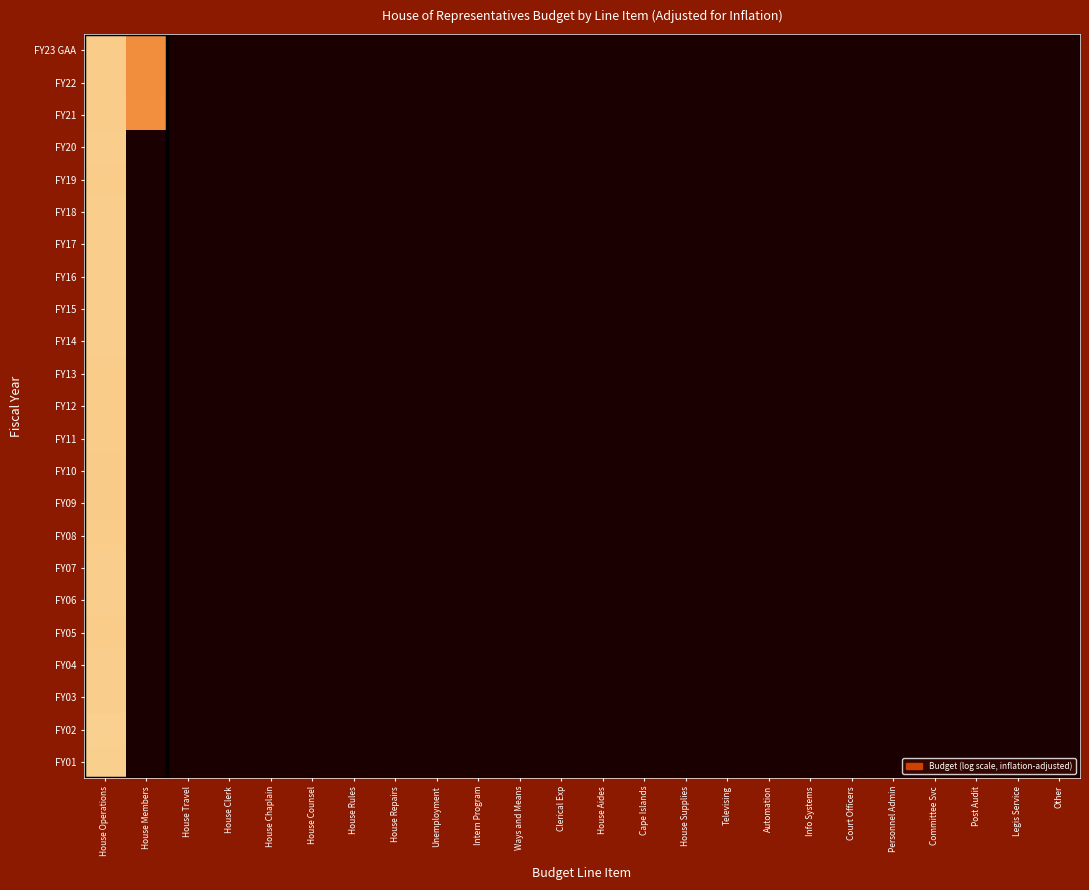

Reading left to right, extract all data points from this chart.

FY23 GAA: House Operations=17.6	House Members=13.6	House Travel=0.0	House Clerk=0.0	House Chaplain=0.0	House Counsel=0.0	House Rules=0.0	House Repairs=0.0	Unemployment=0.0	Intern Program=0.0	Ways and Means=0.0	Clerical Exp=0.0	House Aides=0.0	Cape Islands=0.0	House Supplies=0.0	Televising=0.0	Automation=0.0	Info Systems=0.0	Court Officers=0.0	Personnel Admin=0.0	Committee Svc=0.0	Post Audit=0.0	Legis Service=0.0	Other=0.0
FY22: House Operations=17.6	House Members=13.6	House Travel=0.0	House Clerk=0.0	House Chaplain=0.0	House Counsel=0.0	House Rules=0.0	House Repairs=0.0	Unemployment=0.0	Intern Program=0.0	Ways and Means=0.0	Clerical Exp=0.0	House Aides=0.0	Cape Islands=0.0	House Supplies=0.0	Televising=0.0	Automation=0.0	Info Systems=0.0	Court Officers=0.0	Personnel Admin=0.0	Committee Svc=0.0	Post Audit=0.0	Legis Service=0.0	Other=0.0
FY21: House Operations=17.7	House Members=13.7	House Travel=0.0	House Clerk=0.0	House Chaplain=0.0	House Counsel=0.0	House Rules=0.0	House Repairs=0.0	Unemployment=0.0	Intern Program=0.0	Ways and Means=0.0	Clerical Exp=0.0	House Aides=0.0	Cape Islands=0.0	House Supplies=0.0	Televising=0.0	Automation=0.0	Info Systems=0.0	Court Officers=0.0	Personnel Admin=0.0	Committee Svc=0.0	Post Audit=0.0	Legis Service=0.0	Other=0.0
FY20: House Operations=17.7	House Members=0.0	House Travel=0.0	House Clerk=0.0	House Chaplain=0.0	House Counsel=0.0	House Rules=0.0	House Repairs=0.0	Unemployment=0.0	Intern Program=0.0	Ways and Means=0.0	Clerical Exp=0.0	House Aides=0.0	Cape Islands=0.0	House Supplies=0.0	Televising=0.0	Automation=0.0	Info Systems=0.0	Court Officers=0.0	Personnel Admin=0.0	Committee Svc=0.0	Post Audit=0.0	Legis Service=0.0	Other=0.0
FY19: House Operations=17.7	House Members=0.0	House Travel=0.0	House Clerk=0.0	House Chaplain=0.0	House Counsel=0.0	House Rules=0.0	House Repairs=0.0	Unemployment=0.0	Intern Program=0.0	Ways and Means=0.0	Clerical Exp=0.0	House Aides=0.0	Cape Islands=0.0	House Supplies=0.0	Televising=0.0	Automation=0.0	Info Systems=0.0	Court Officers=0.0	Personnel Admin=0.0	Committee Svc=0.0	Post Audit=0.0	Legis Service=0.0	Other=0.0
FY18: House Operations=17.7	House Members=0.0	House Travel=0.0	House Clerk=0.0	House Chaplain=0.0	House Counsel=0.0	House Rules=0.0	House Repairs=0.0	Unemployment=0.0	Intern Program=0.0	Ways and Means=0.0	Clerical Exp=0.0	House Aides=0.0	Cape Islands=0.0	House Supplies=0.0	Televising=0.0	Automation=0.0	Info Systems=0.0	Court Officers=0.0	Personnel Admin=0.0	Committee Svc=0.0	Post Audit=0.0	Legis Service=0.0	Other=0.0
FY17: House Operations=17.7	House Members=0.0	House Travel=0.0	House Clerk=0.0	House Chaplain=0.0	House Counsel=0.0	House Rules=0.0	House Repairs=0.0	Unemployment=0.0	Intern Program=0.0	Ways and Means=0.0	Clerical Exp=0.0	House Aides=0.0	Cape Islands=0.0	House Supplies=0.0	Televising=0.0	Automation=0.0	Info Systems=0.0	Court Officers=0.0	Personnel Admin=0.0	Committee Svc=0.0	Post Audit=0.0	Legis Service=0.0	Other=0.0
FY16: House Operations=17.7	House Members=0.0	House Travel=0.0	House Clerk=0.0	House Chaplain=0.0	House Counsel=0.0	House Rules=0.0	House Repairs=0.0	Unemployment=0.0	Intern Program=0.0	Ways and Means=0.0	Clerical Exp=0.0	House Aides=0.0	Cape Islands=0.0	House Supplies=0.0	Televising=0.0	Automation=0.0	Info Systems=0.0	Court Officers=0.0	Personnel Admin=0.0	Committee Svc=0.0	Post Audit=0.0	Legis Service=0.0	Other=0.0
FY15: House Operations=17.7	House Members=0.0	House Travel=0.0	House Clerk=0.0	House Chaplain=0.0	House Counsel=0.0	House Rules=0.0	House Repairs=0.0	Unemployment=0.0	Intern Program=0.0	Ways and Means=0.0	Clerical Exp=0.0	House Aides=0.0	Cape Islands=0.0	House Supplies=0.0	Televising=0.0	Automation=0.0	Info Systems=0.0	Court Officers=0.0	Personnel Admin=0.0	Committee Svc=0.0	Post Audit=0.0	Legis Service=0.0	Other=0.0
FY14: House Operations=17.7	House Members=0.0	House Travel=0.0	House Clerk=0.0	House Chaplain=0.0	House Counsel=0.0	House Rules=0.0	House Repairs=0.0	Unemployment=0.0	Intern Program=0.0	Ways and Means=0.0	Clerical Exp=0.0	House Aides=0.0	Cape Islands=0.0	House Supplies=0.0	Televising=0.0	Automation=0.0	Info Systems=0.0	Court Officers=0.0	Personnel Admin=0.0	Committee Svc=0.0	Post Audit=0.0	Legis Service=0.0	Other=0.0
FY13: House Operations=17.6	House Members=0.0	House Travel=0.0	House Clerk=0.0	House Chaplain=0.0	House Counsel=0.0	House Rules=0.0	House Repairs=0.0	Unemployment=0.0	Intern Program=0.0	Ways and Means=0.0	Clerical Exp=0.0	House Aides=0.0	Cape Islands=0.0	House Supplies=0.0	Televising=0.0	Automation=0.0	Info Systems=0.0	Court Officers=0.0	Personnel Admin=0.0	Committee Svc=0.0	Post Audit=0.0	Legis Service=0.0	Other=0.0
FY12: House Operations=17.7	House Members=0.0	House Travel=0.0	House Clerk=0.0	House Chaplain=0.0	House Counsel=0.0	House Rules=0.0	House Repairs=0.0	Unemployment=0.0	Intern Program=0.0	Ways and Means=0.0	Clerical Exp=0.0	House Aides=0.0	Cape Islands=0.0	House Supplies=0.0	Televising=0.0	Automation=0.0	Info Systems=0.0	Court Officers=0.0	Personnel Admin=0.0	Committee Svc=0.0	Post Audit=0.0	Legis Service=0.0	Other=0.0
FY11: House Operations=17.6	House Members=0.0	House Travel=0.0	House Clerk=0.0	House Chaplain=0.0	House Counsel=0.0	House Rules=0.0	House Repairs=0.0	Unemployment=0.0	Intern Program=0.0	Ways and Means=0.0	Clerical Exp=0.0	House Aides=0.0	Cape Islands=0.0	House Supplies=0.0	Televising=0.0	Automation=0.0	Info Systems=0.0	Court Officers=0.0	Personnel Admin=0.0	Committee Svc=0.0	Post Audit=0.0	Legis Service=0.0	Other=0.0
FY10: House Operations=17.5	House Members=0.0	House Travel=0.0	House Clerk=0.0	House Chaplain=0.0	House Counsel=0.0	House Rules=0.0	House Repairs=0.0	Unemployment=0.0	Intern Program=0.0	Ways and Means=0.0	Clerical Exp=0.0	House Aides=0.0	Cape Islands=0.0	House Supplies=0.0	Televising=0.0	Automation=0.0	Info Systems=0.0	Court Officers=0.0	Personnel Admin=0.0	Committee Svc=0.0	Post Audit=0.0	Legis Service=0.0	Other=0.0
FY09: House Operations=17.6	House Members=0.0	House Travel=0.0	House Clerk=0.0	House Chaplain=0.0	House Counsel=0.0	House Rules=0.0	House Repairs=0.0	Unemployment=0.0	Intern Program=0.0	Ways and Means=0.0	Clerical Exp=0.0	House Aides=0.0	Cape Islands=0.0	House Supplies=0.0	Televising=0.0	Automation=0.0	Info Systems=0.0	Court Officers=0.0	Personnel Admin=0.0	Committee Svc=0.0	Post Audit=0.0	Legis Service=0.0	Other=0.0
FY08: House Operations=17.7	House Members=0.0	House Travel=0.0	House Clerk=0.0	House Chaplain=0.0	House Counsel=0.0	House Rules=0.0	House Repairs=0.0	Unemployment=0.0	Intern Program=0.0	Ways and Means=0.0	Clerical Exp=0.0	House Aides=0.0	Cape Islands=0.0	House Supplies=0.0	Televising=0.0	Automation=0.0	Info Systems=0.0	Court Officers=0.0	Personnel Admin=0.0	Committee Svc=0.0	Post Audit=0.0	Legis Service=0.0	Other=0.0
FY07: House Operations=17.7	House Members=0.0	House Travel=0.0	House Clerk=0.0	House Chaplain=0.0	House Counsel=0.0	House Rules=0.0	House Repairs=0.0	Unemployment=0.0	Intern Program=0.0	Ways and Means=0.0	Clerical Exp=0.0	House Aides=0.0	Cape Islands=0.0	House Supplies=0.0	Televising=0.0	Automation=0.0	Info Systems=0.0	Court Officers=0.0	Personnel Admin=0.0	Committee Svc=0.0	Post Audit=0.0	Legis Service=0.0	Other=0.0
FY06: House Operations=17.7	House Members=0.0	House Travel=0.0	House Clerk=0.0	House Chaplain=0.0	House Counsel=0.0	House Rules=0.0	House Repairs=0.0	Unemployment=0.0	Intern Program=0.0	Ways and Means=0.0	Clerical Exp=0.0	House Aides=0.0	Cape Islands=0.0	House Supplies=0.0	Televising=0.0	Automation=0.0	Info Systems=0.0	Court Officers=0.0	Personnel Admin=0.0	Committee Svc=0.0	Post Audit=0.0	Legis Service=0.0	Other=0.0
FY05: House Operations=17.7	House Members=0.0	House Travel=0.0	House Clerk=0.0	House Chaplain=0.0	House Counsel=0.0	House Rules=0.0	House Repairs=0.0	Unemployment=0.0	Intern Program=0.0	Ways and Means=0.0	Clerical Exp=0.0	House Aides=0.0	Cape Islands=0.0	House Supplies=0.0	Televising=0.0	Automation=0.0	Info Systems=0.0	Court Officers=0.0	Personnel Admin=0.0	Committee Svc=0.0	Post Audit=0.0	Legis Service=0.0	Other=0.0
FY04: House Operations=17.7	House Members=0.0	House Travel=0.0	House Clerk=0.0	House Chaplain=0.0	House Counsel=0.0	House Rules=0.0	House Repairs=0.0	Unemployment=0.0	Intern Program=0.0	Ways and Means=0.0	Clerical Exp=0.0	House Aides=0.0	Cape Islands=0.0	House Supplies=0.0	Televising=0.0	Automation=0.0	Info Systems=0.0	Court Officers=0.0	Personnel Admin=0.0	Committee Svc=0.0	Post Audit=0.0	Legis Service=0.0	Other=0.0
FY03: House Operations=17.7	House Members=0.0	House Travel=0.0	House Clerk=0.0	House Chaplain=0.0	House Counsel=0.0	House Rules=0.0	House Repairs=0.0	Unemployment=0.0	Intern Program=0.0	Ways and Means=0.0	Clerical Exp=0.0	House Aides=0.0	Cape Islands=0.0	House Supplies=0.0	Televising=0.0	Automation=0.0	Info Systems=0.0	Court Officers=0.0	Personnel Admin=0.0	Committee Svc=0.0	Post Audit=0.0	Legis Service=0.0	Other=0.0
FY02: House Operations=18.0	House Members=0.0	House Travel=0.0	House Clerk=0.0	House Chaplain=0.0	House Counsel=0.0	House Rules=0.0	House Repairs=0.0	Unemployment=0.0	Intern Program=0.0	Ways and Means=0.0	Clerical Exp=0.0	House Aides=0.0	Cape Islands=0.0	House Supplies=0.0	Televising=0.0	Automation=0.0	Info Systems=0.0	Court Officers=0.0	Personnel Admin=0.0	Committee Svc=0.0	Post Audit=0.0	Legis Service=0.0	Other=0.0
FY01: House Operations=17.8	House Members=0.0	House Travel=0.0	House Clerk=0.0	House Chaplain=0.0	House Counsel=0.0	House Rules=0.0	House Repairs=0.0	Unemployment=0.0	Intern Program=0.0	Ways and Means=0.0	Clerical Exp=0.0	House Aides=0.0	Cape Islands=0.0	House Supplies=0.0	Televising=0.0	Automation=0.0	Info Systems=0.0	Court Officers=0.0	Personnel Admin=0.0	Committee Svc=0.0	Post Audit=0.0	Legis Service=0.0	Other=0.0